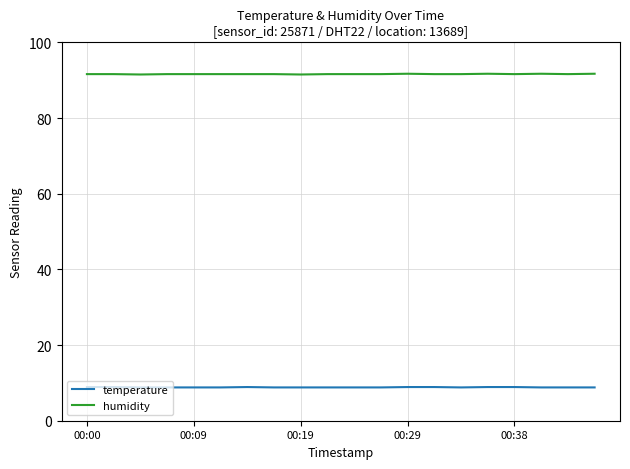

True or false: temperature and humidity cross at least once.

False